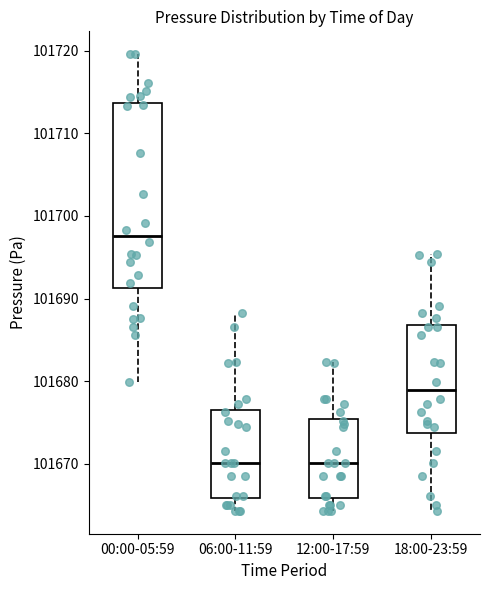

Where does the median line of the box for 12:00-17:59 sit on the y-axis? The values are not printed on the chart, so give them approximately, as read against the axis.

101670